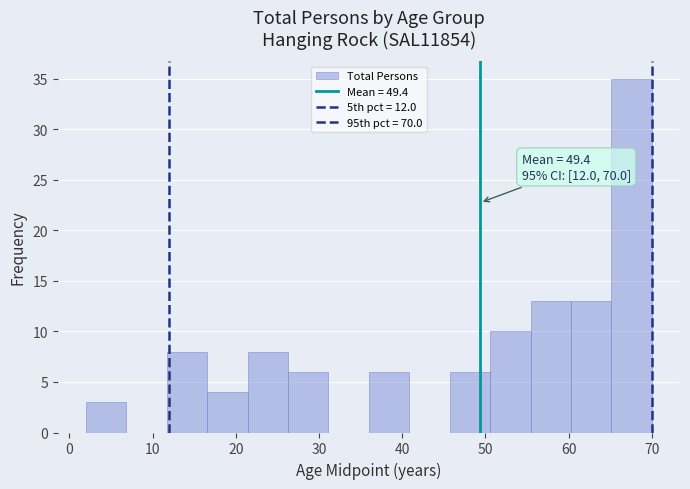

Which range on the x-axis has the tallest bar?

65 to 70